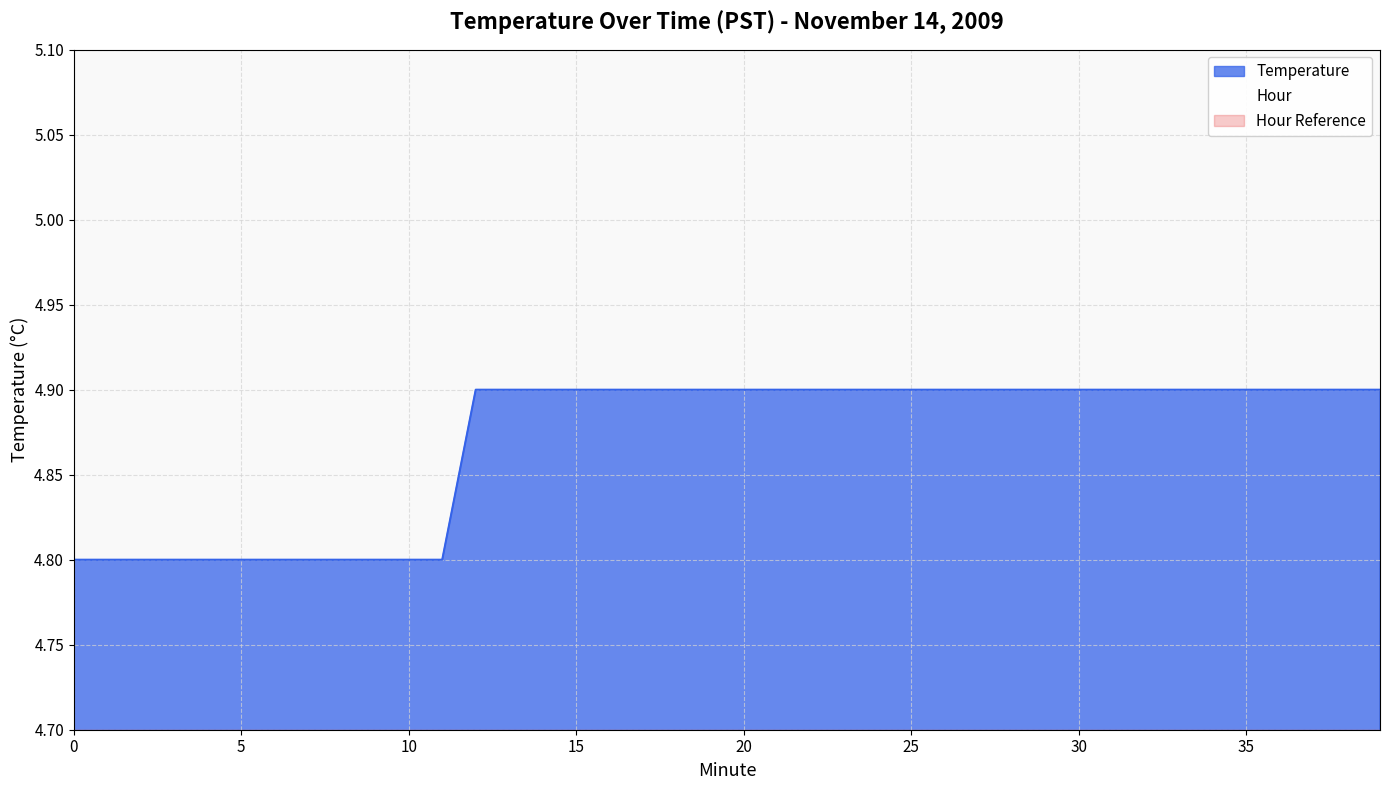

True or false: the data shows 2.1 at 31.

False